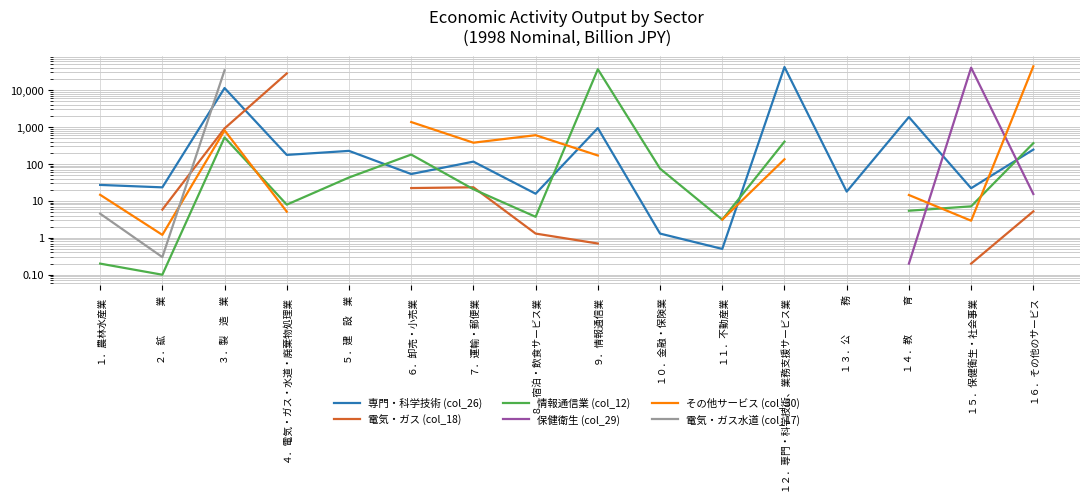

What is the label of the 3rd point from the right?

１４．教　　　育